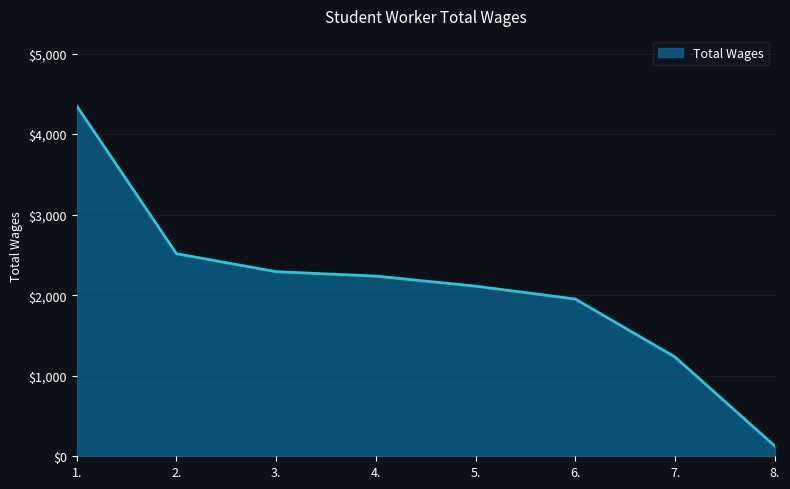

Between 6. and 1., which is larger?

1.